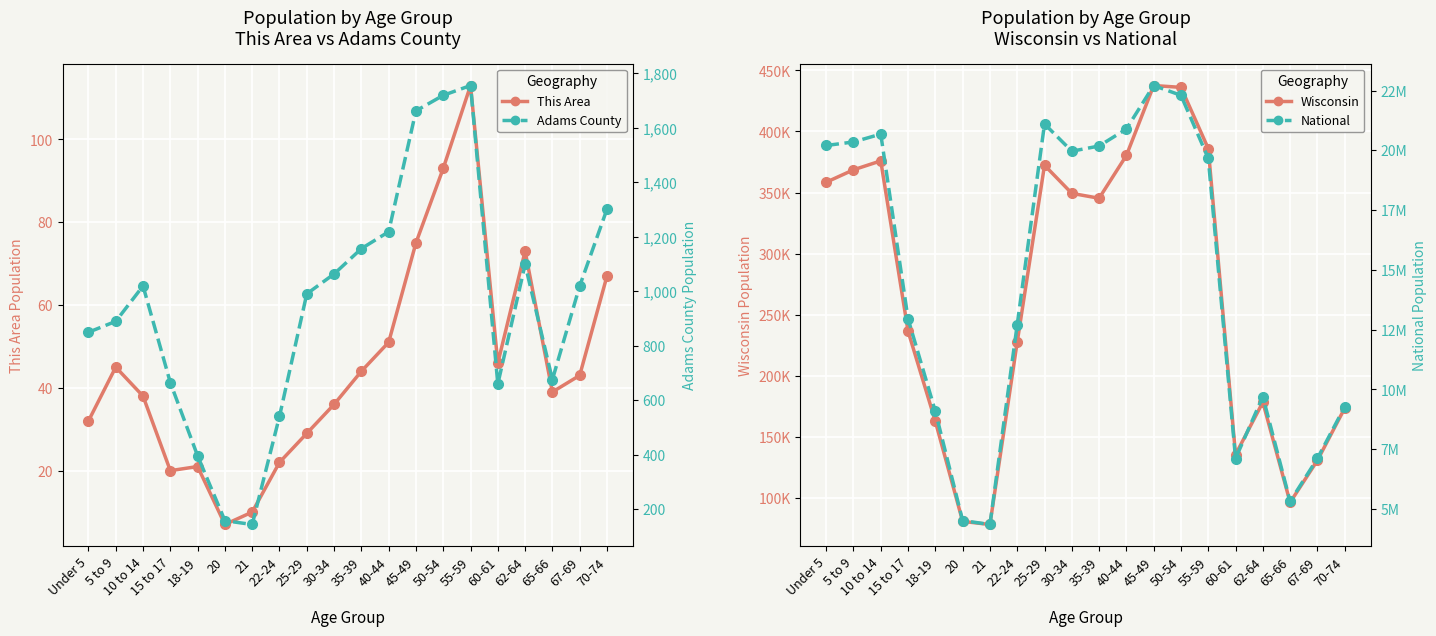

True or false: Adams County (dashed) and National intersect in this chart.

False